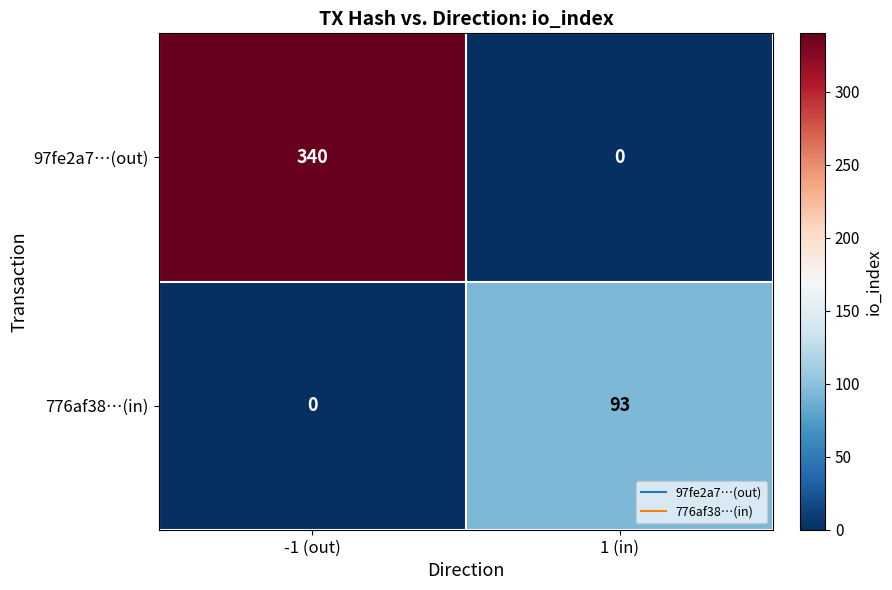

Rank the series at -1 (out) from highest to lowest value.

97fe2a7…(out), 776af38…(in)